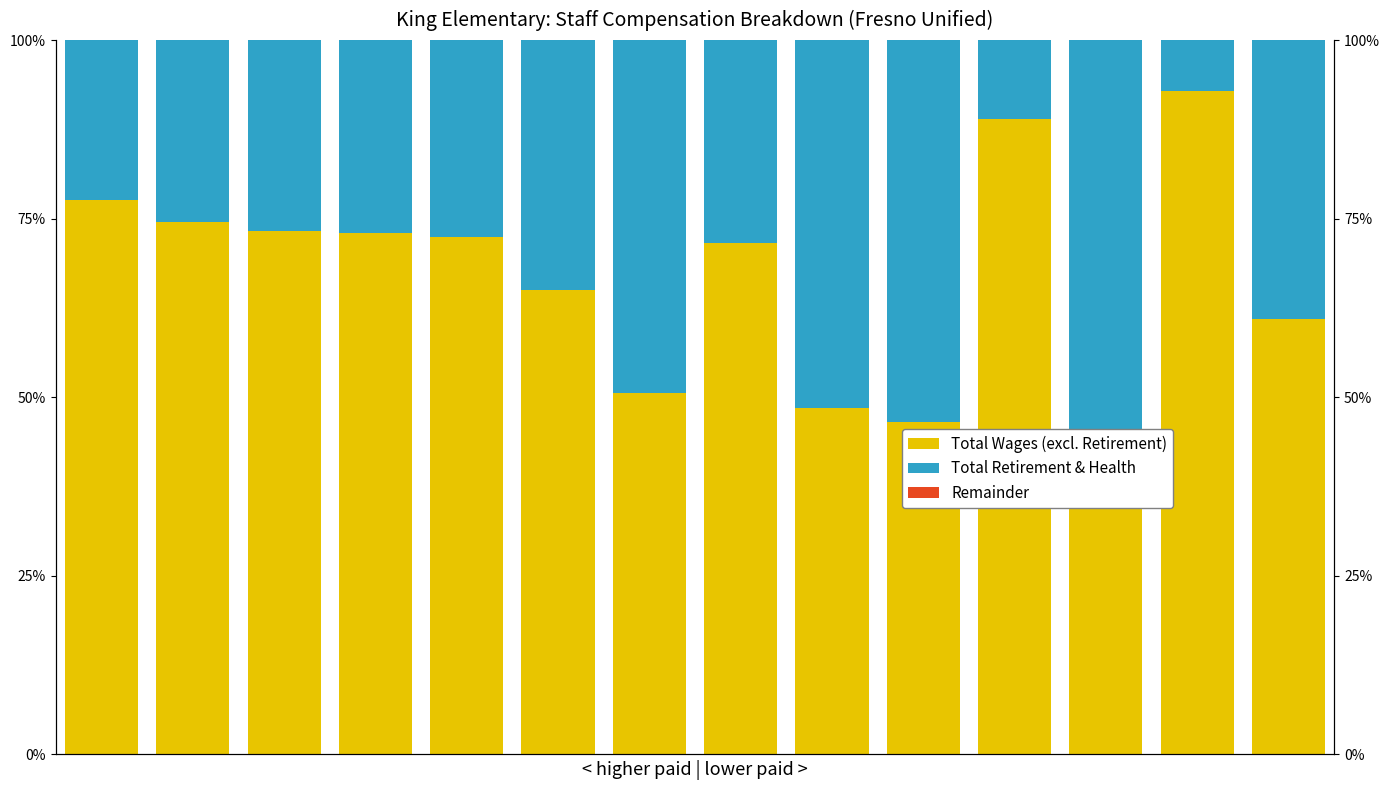

How many categories are shown in the chart?

14